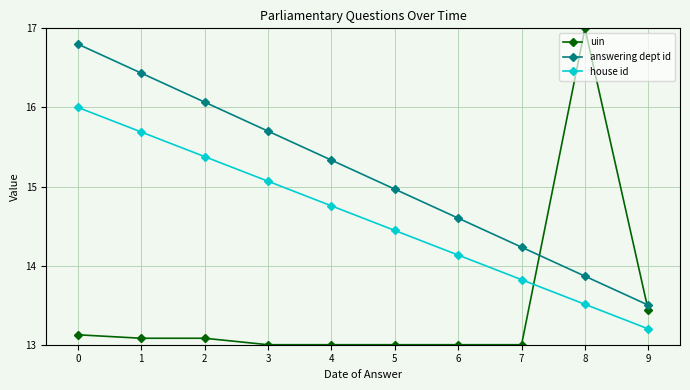

Which label corresponds to the largest value in the chart?

8